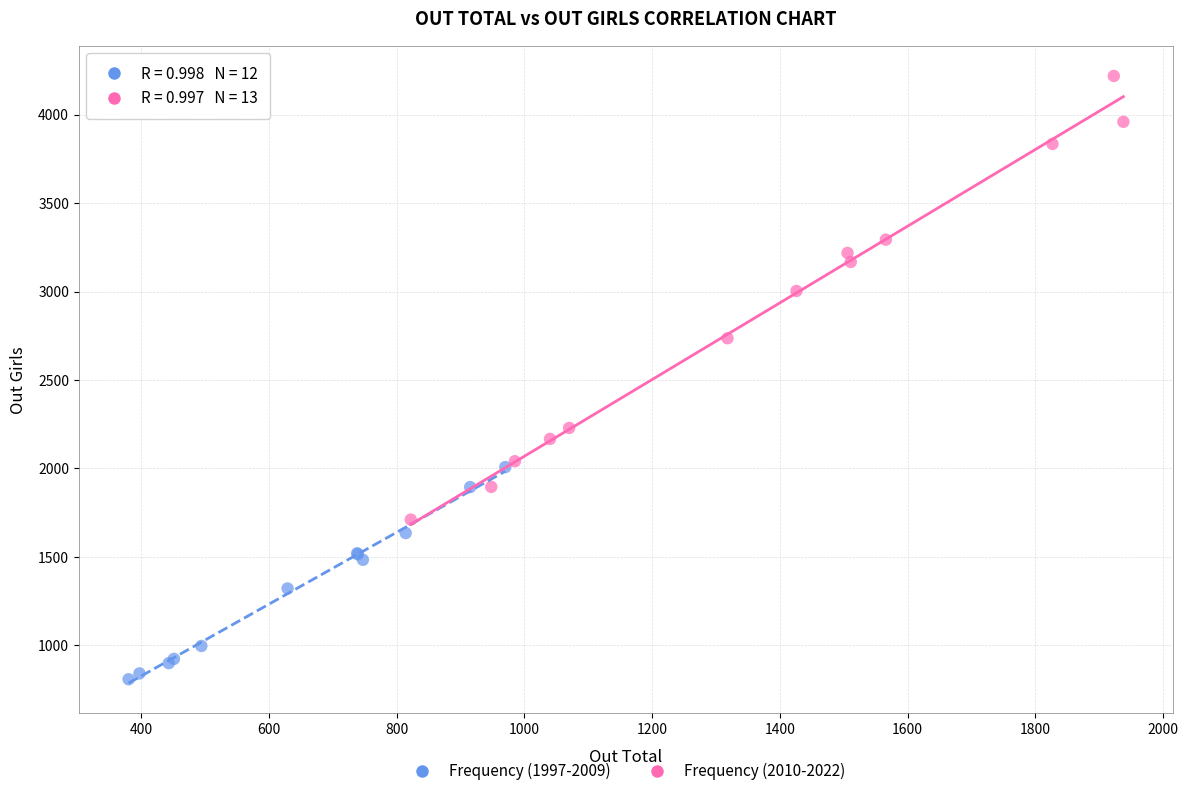

What are all the series names shown in the legend?

Frequency (1997-2009), Frequency (2010-2022)